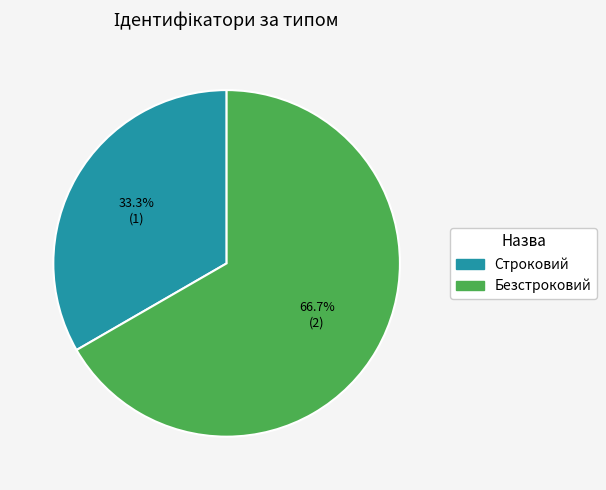

Rank the categories by value from highest to lowest.

Безстроковий, Строковий